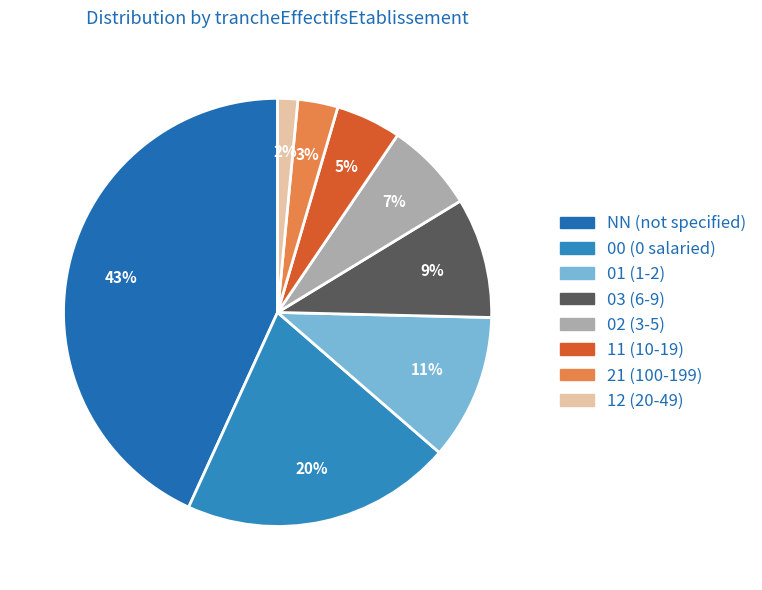

Which has a higher value, 21 or 00?

00